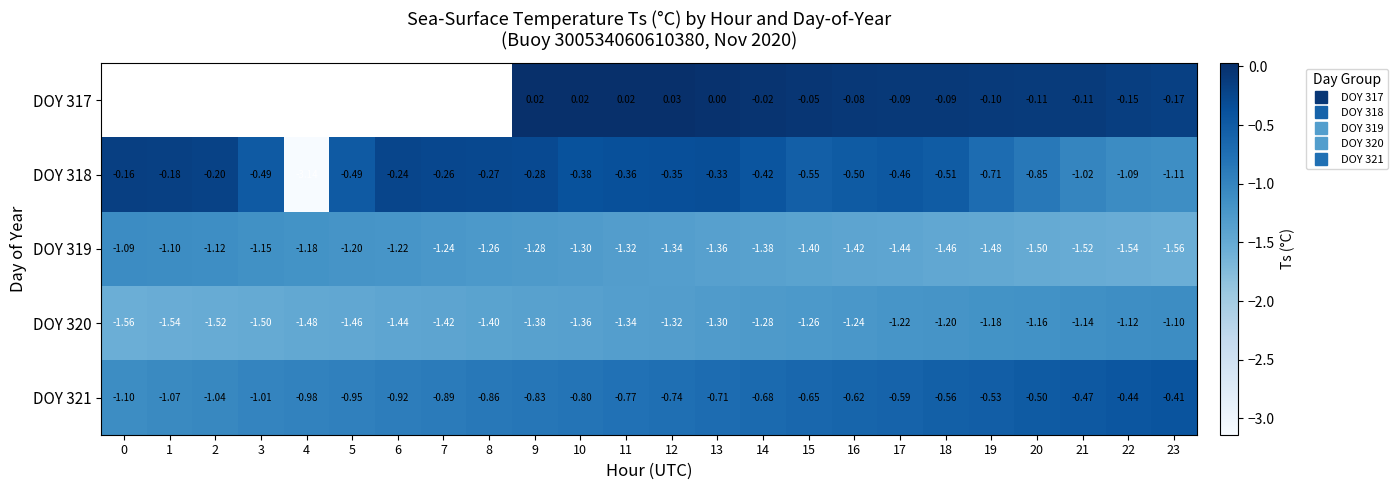

List the series in order of their overall mean, highest first.

DOY 317, DOY 318, DOY 321, DOY 319, DOY 320